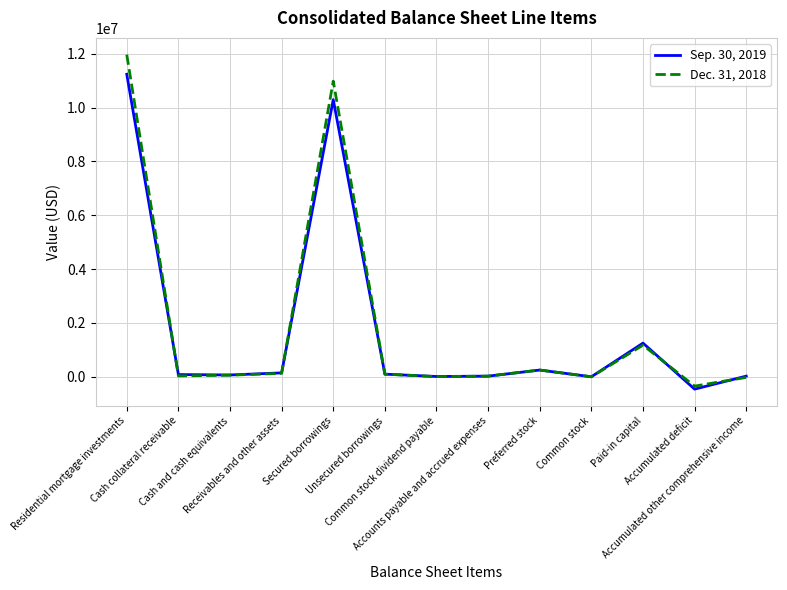

The value of Sep. 30, 2019 at Paid-in capital is 1251807. True or false?

True